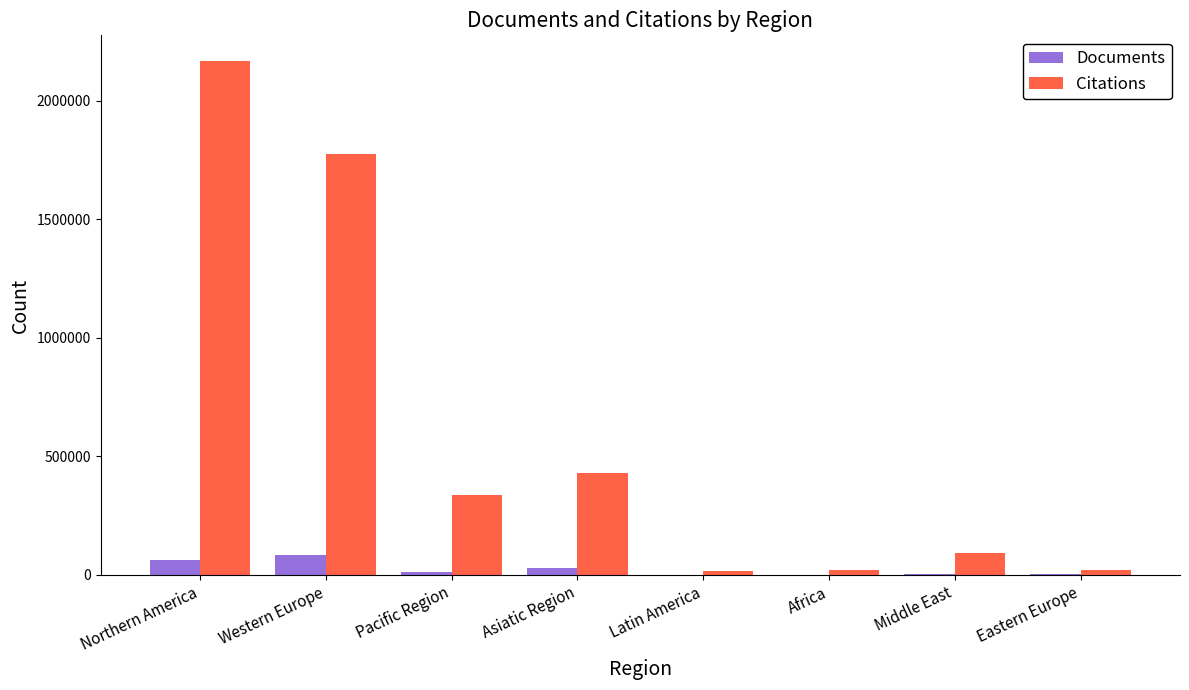

True or false: Citations has a value of 93858 at Middle East.

True